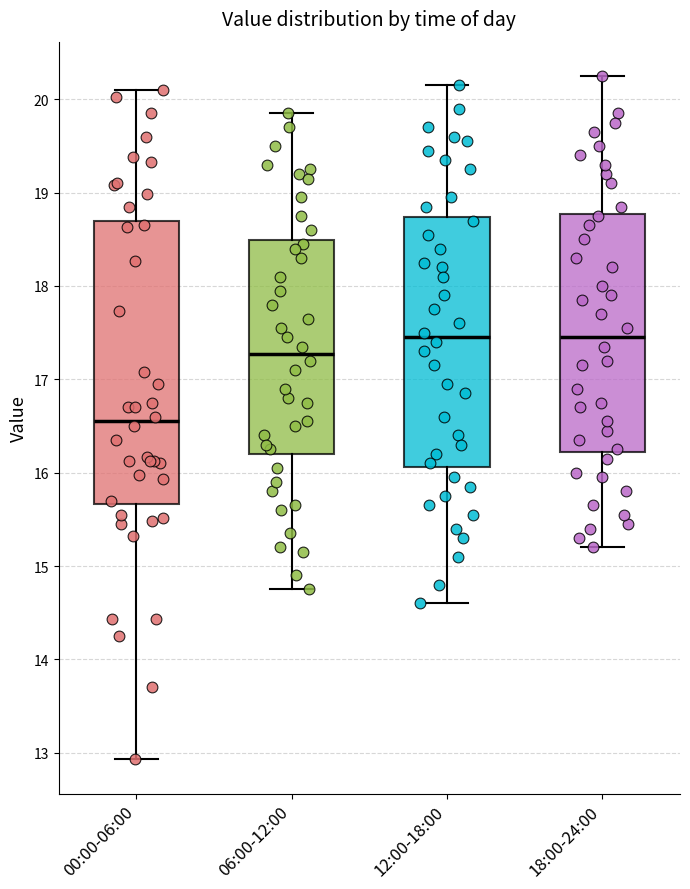

Where does the median line of the box for 12:00-18:00 sit on the y-axis? The values are not printed on the chart, so give them approximately, as read against the axis.

17.5